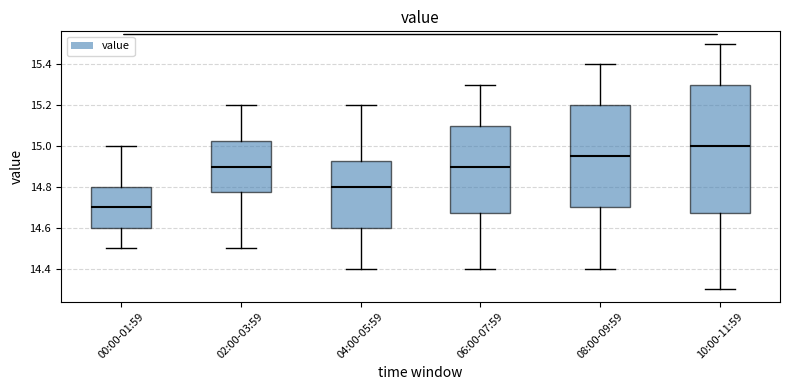

Which box is the tallest, from its lower edge to its upper edge?

10:00-11:59